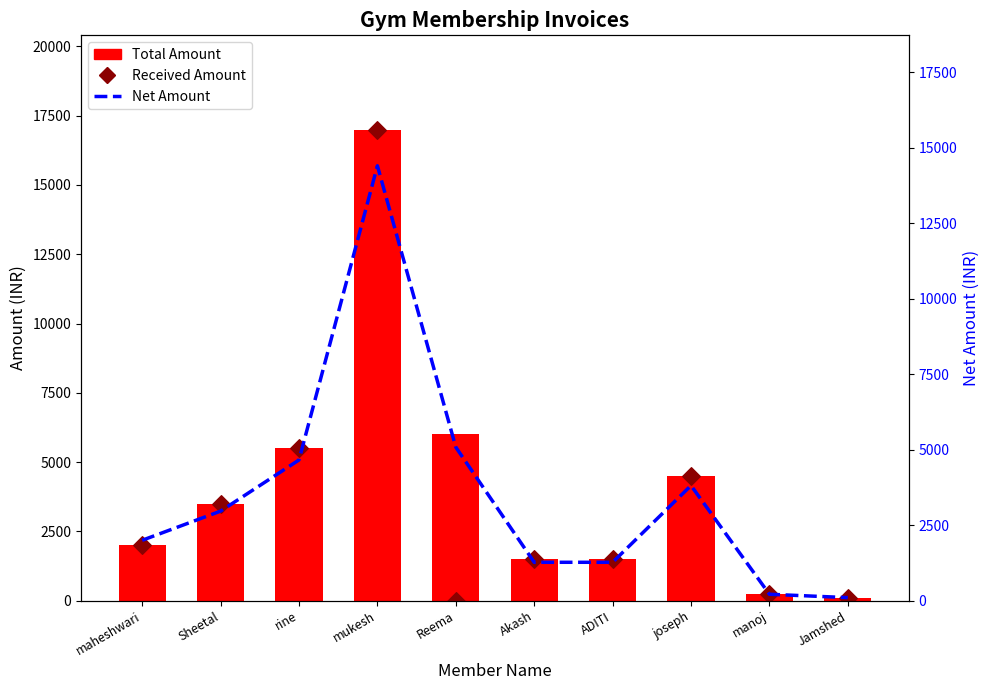

Which series contains the highest Y value?

Total Amount